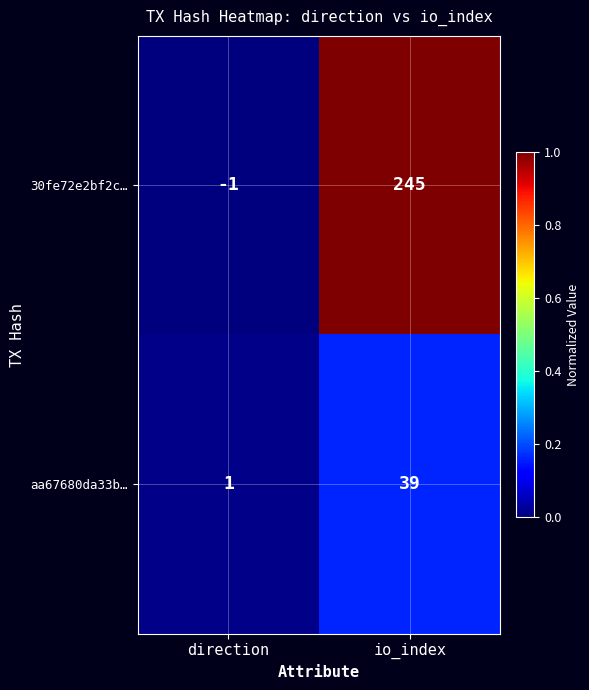

Reading left to right, what are all the values shown in this chart?

30fe72e2bf2c…: -1	245
aa67680da33b…: 1	39